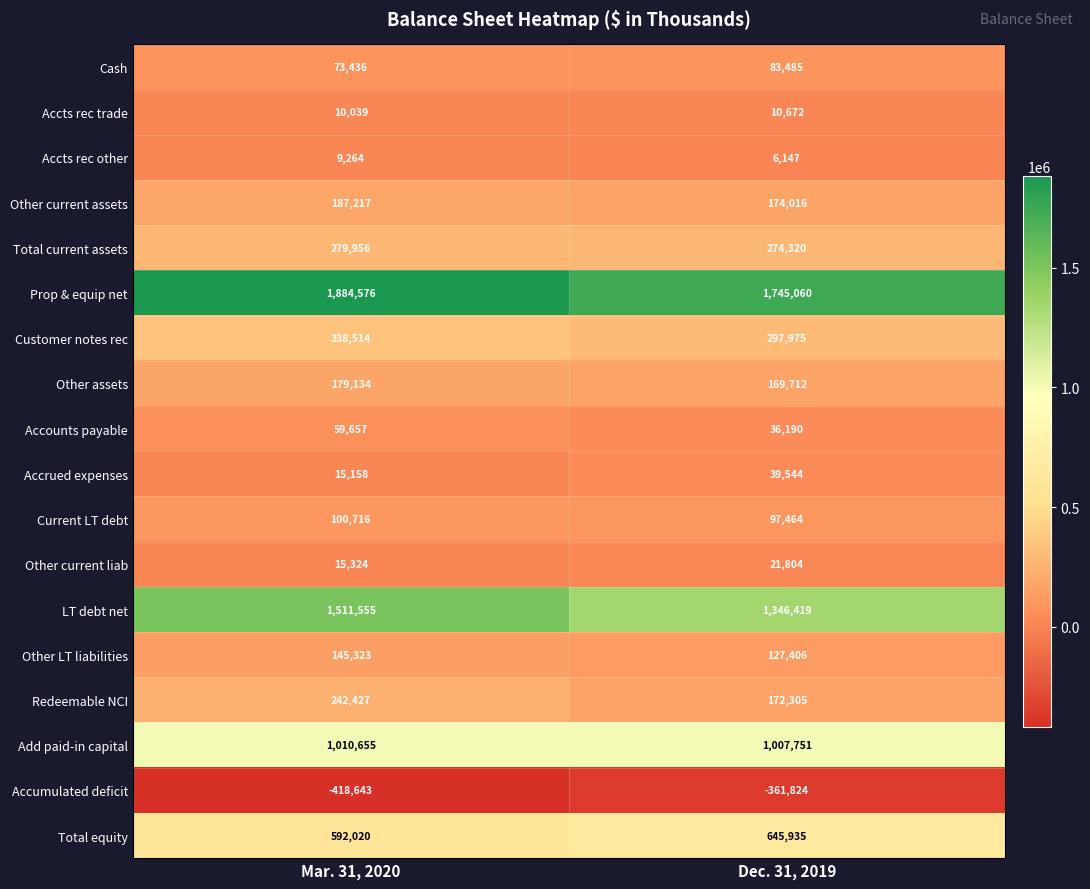

What is the sum of the Current LT debt values at Mar. 31, 2020 and Dec. 31, 2019?

198180